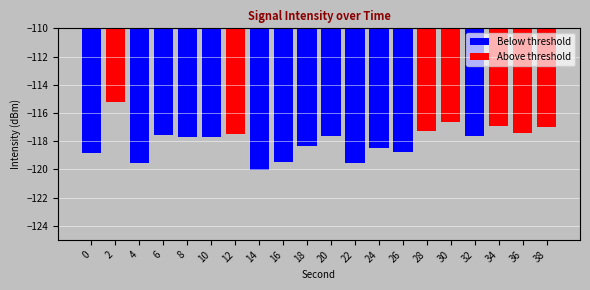

Are the bars grouped side by side (vs. stacked)?

No